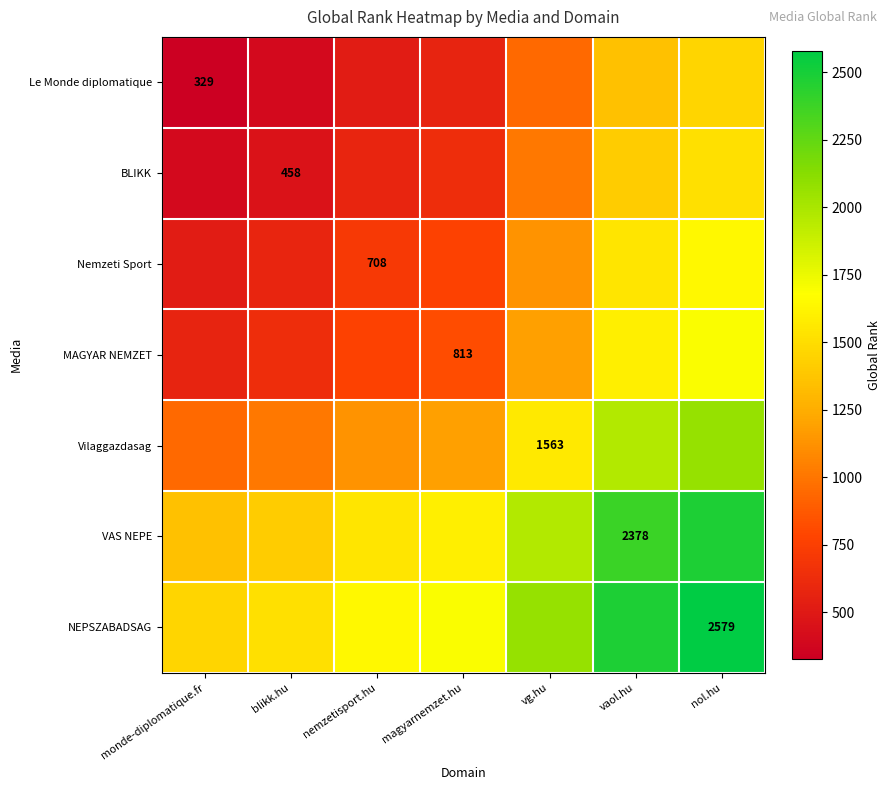

At how many categories does at least one series exceed 1429?

7